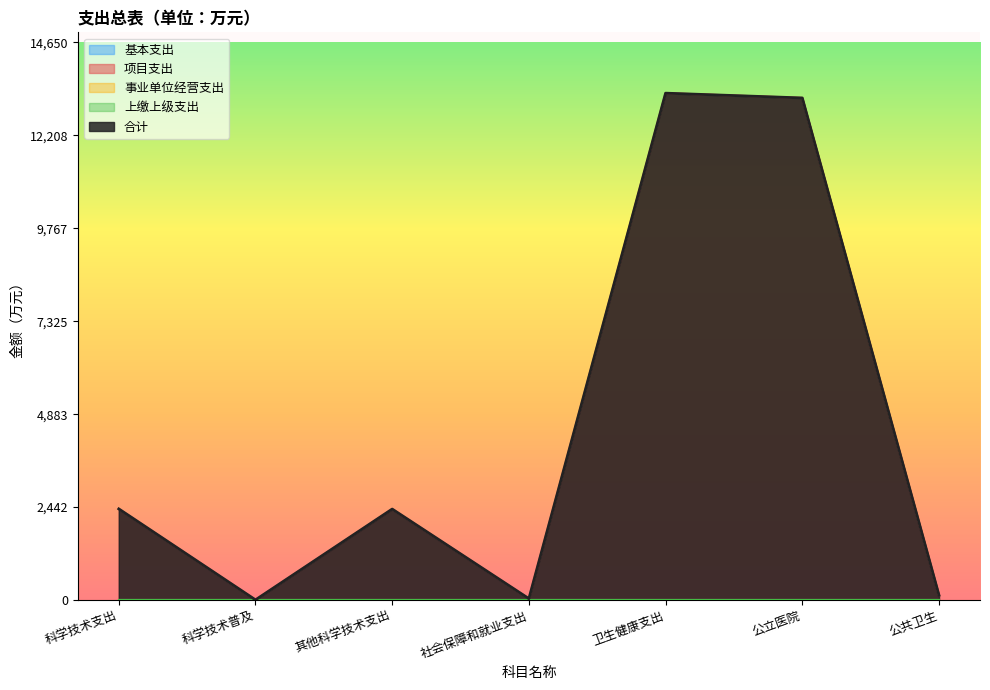

List the labels in order of 基本支出 value, largest first.

科学技术支出, 科学技术普及, 其他科学技术支出, 社会保障和就业支出, 卫生健康支出, 公立医院, 公共卫生